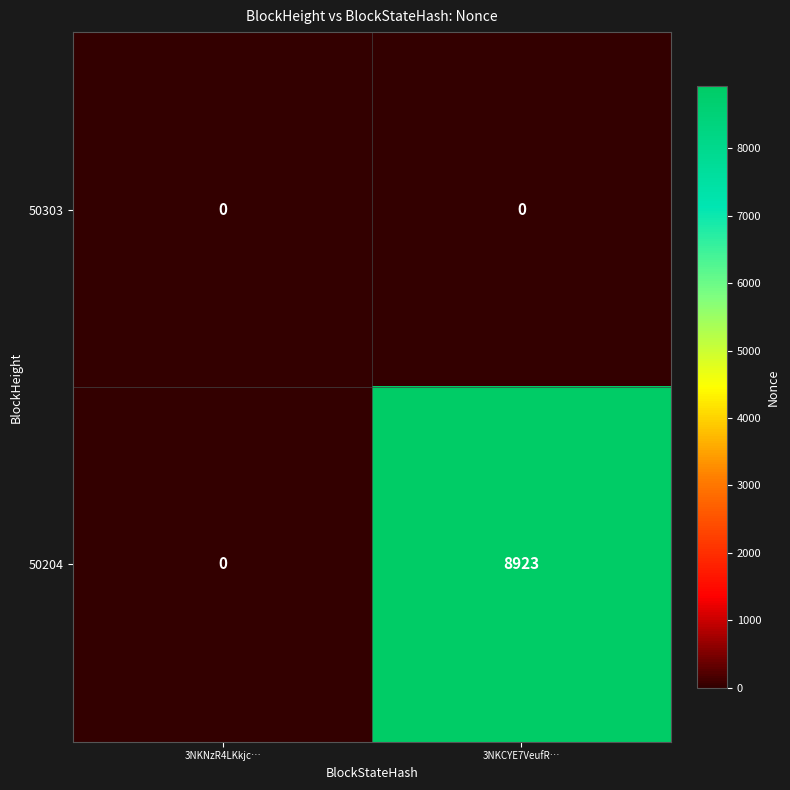

Reading right to left, what are all the values shown in this chart?

50303: 3NKCYE7VeufR…=0	3NKNzR4LKkjc…=0
50204: 3NKCYE7VeufR…=8923	3NKNzR4LKkjc…=0